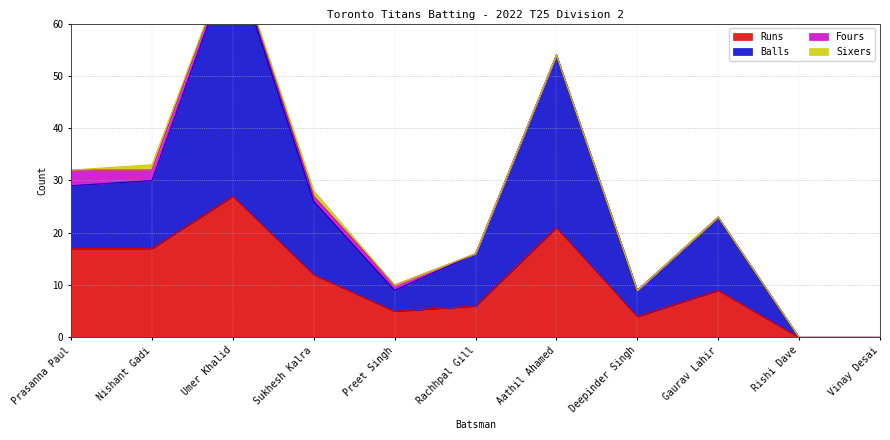

The Runs series shows 0 at Vinay Desai. True or false?

True